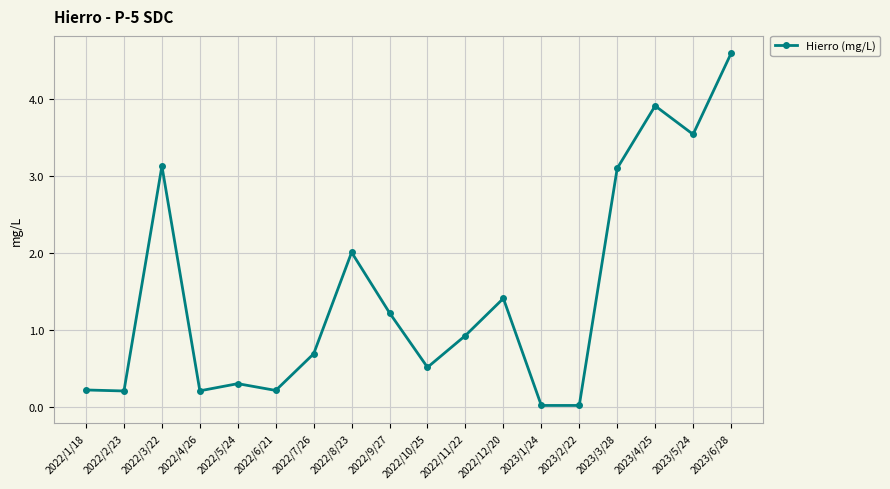

What is the label of the 12th point from the right?

2022/7/26